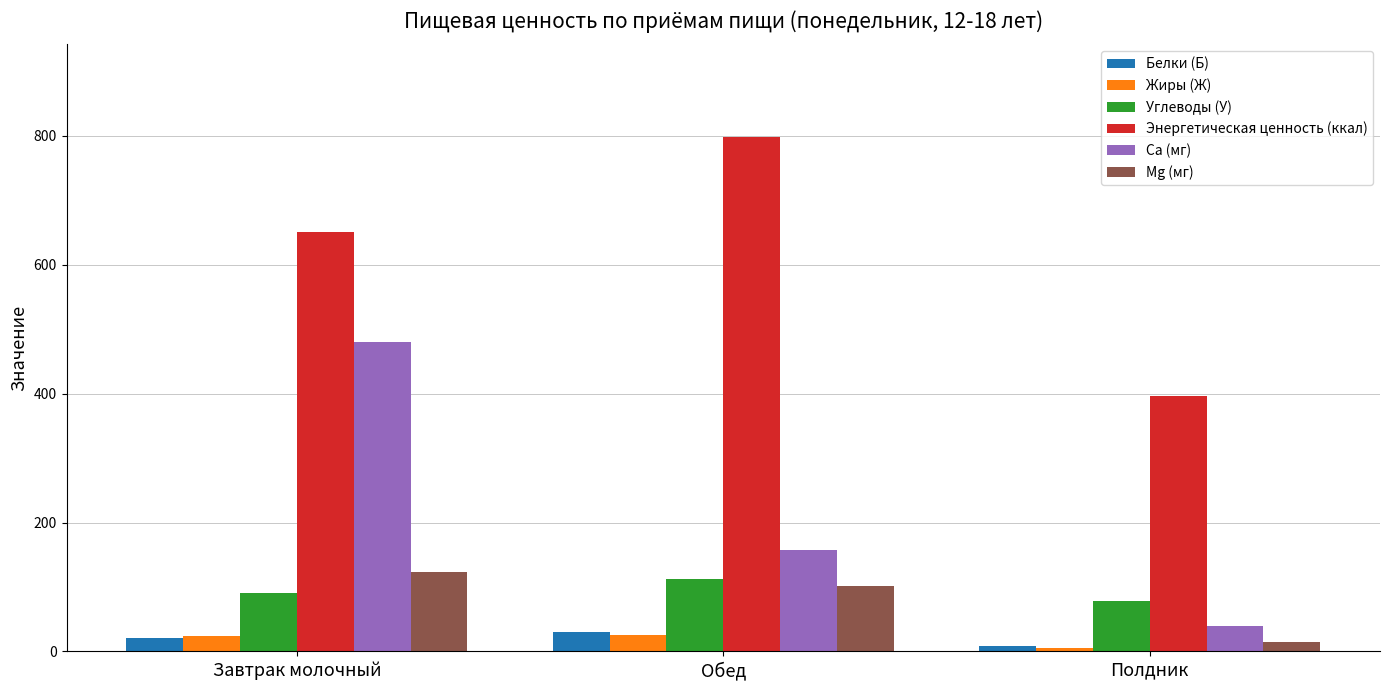

What is the label of the 1st bar from the right?

Полдник